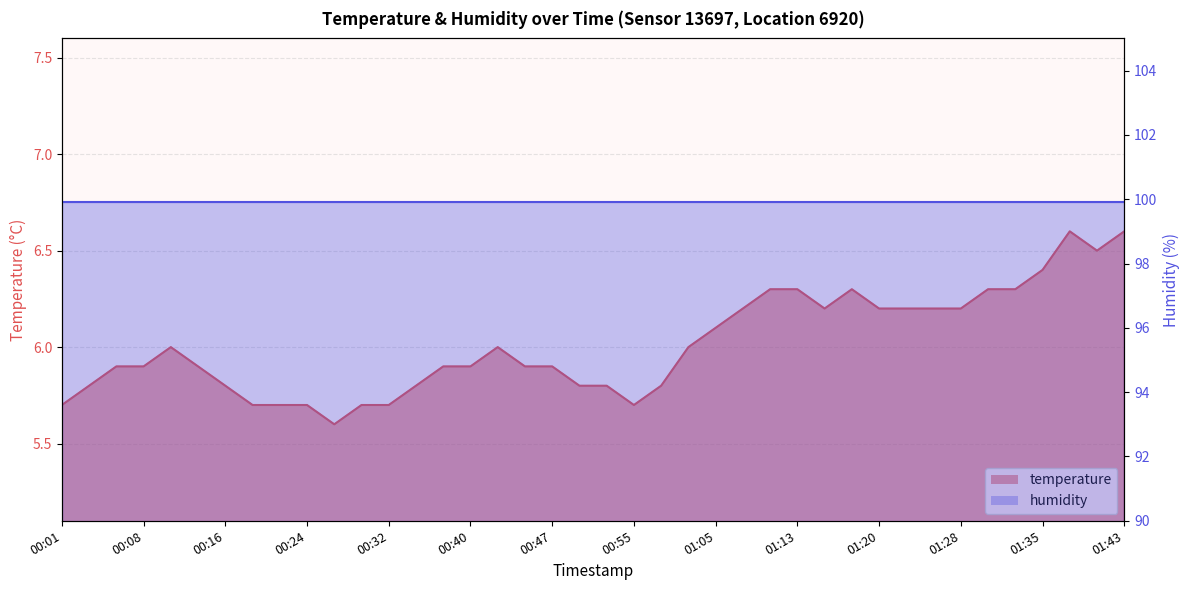

What is the change in value from 00:16 to 00:24?

-0.1